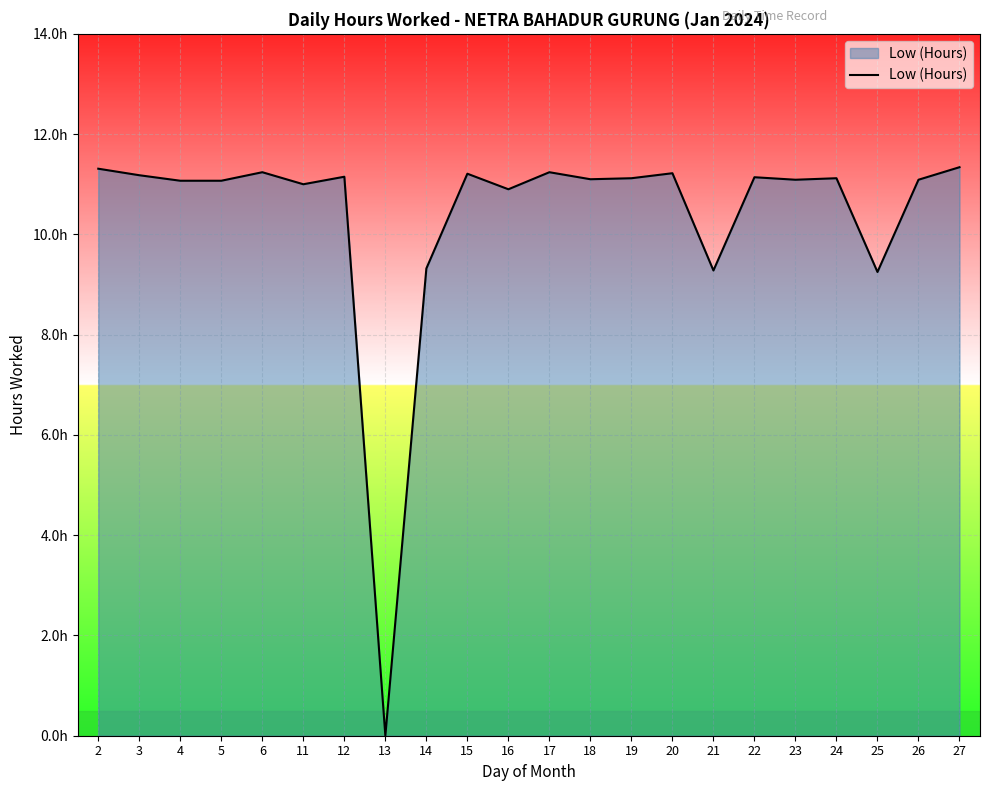

Does the chart display data point markers on the line(s)?

No